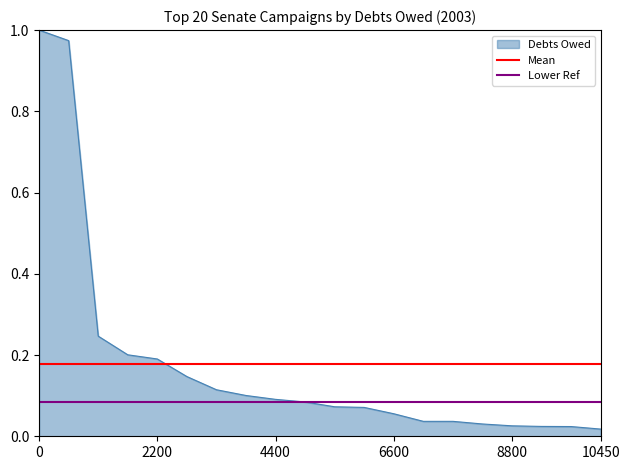

The Debts Owed series shows 0.5 at 0. True or false?

False